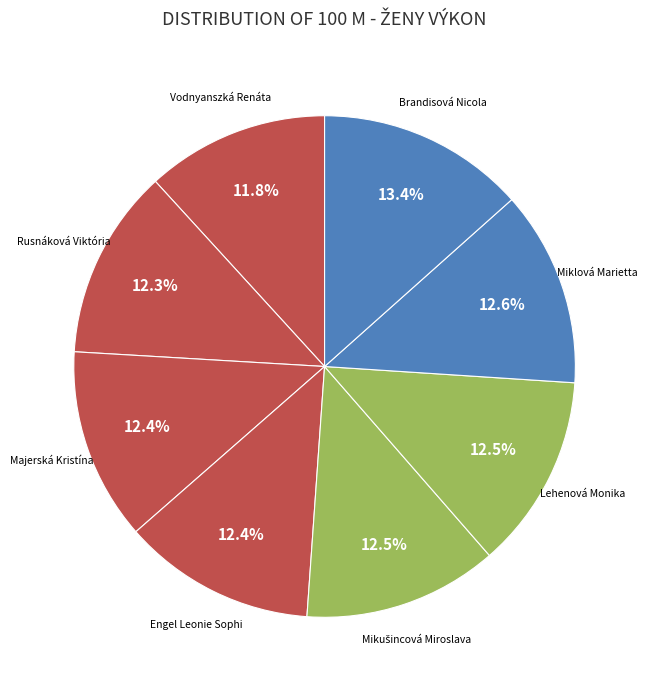

Does Miklová Marietta represent more than half of the total?

No